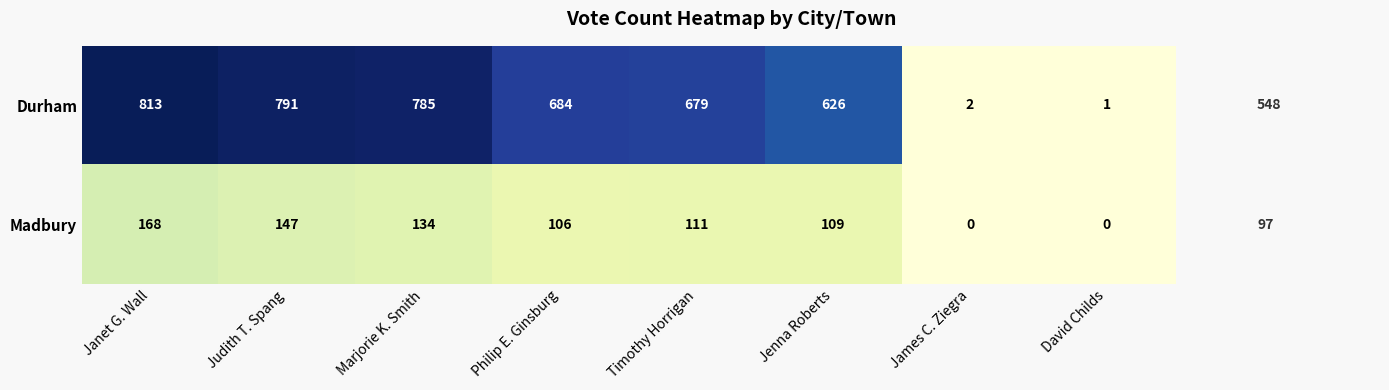

Where does the Madbury series first go above 111?

Janet G. Wall